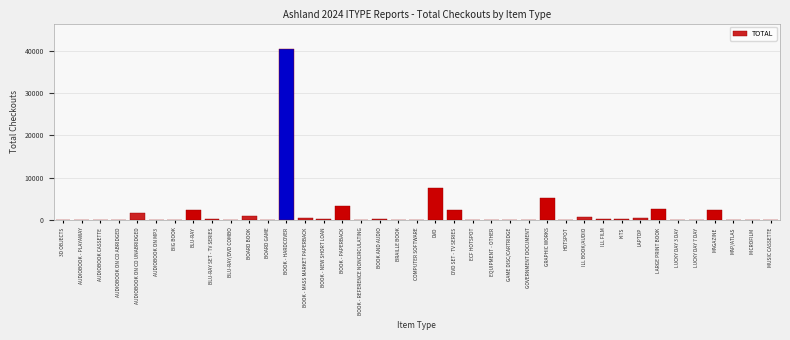

True or false: the data shows 0 at MAP/ATLAS.

True